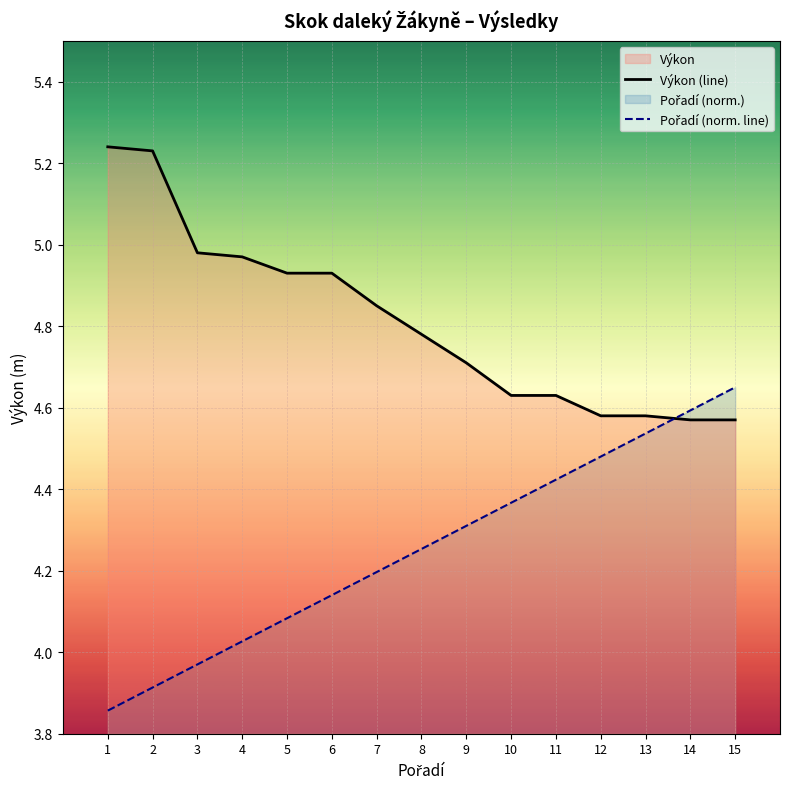

Rank the series by their average value, from lowest to highest.

Pořadí (norm. line), Výkon (line)